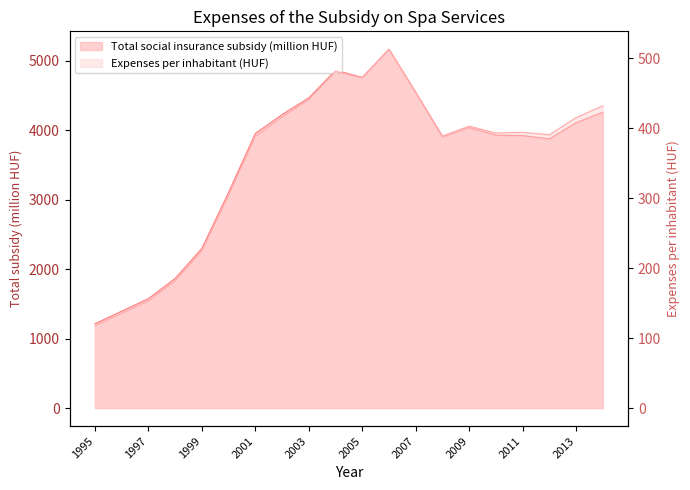

What is the highest value of the Total social insurance subsidy (million HUF) series?

5163.0